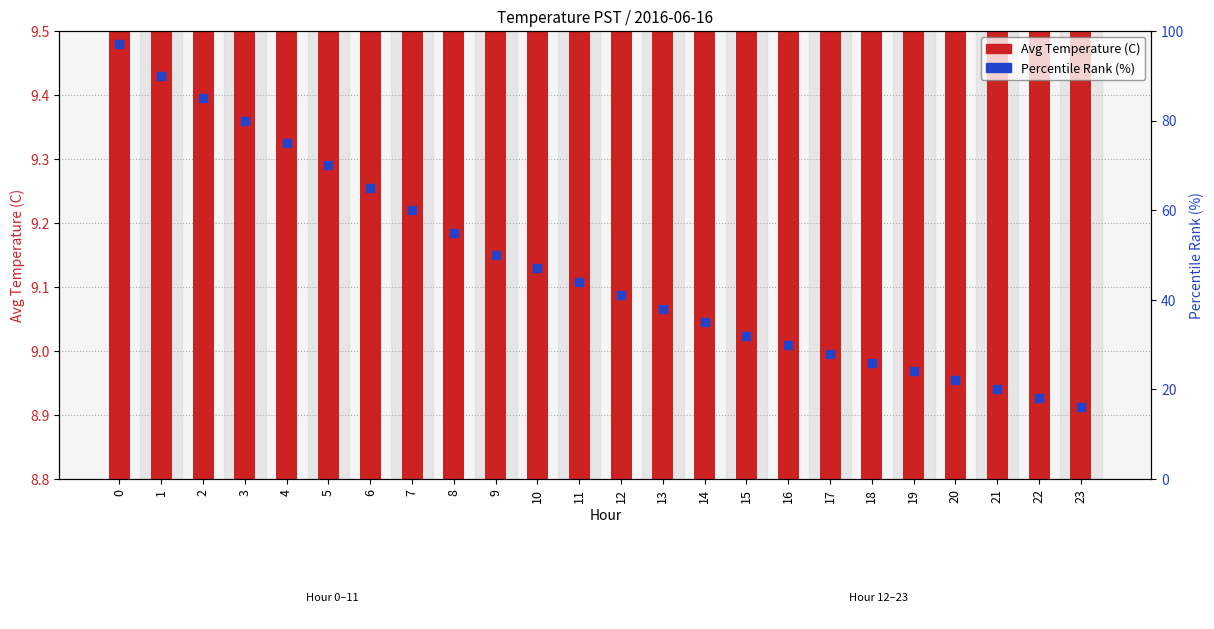

Is the value of Avg Temperature (C) at 3 greater than the value of Percentile Rank (%) at 16?

No